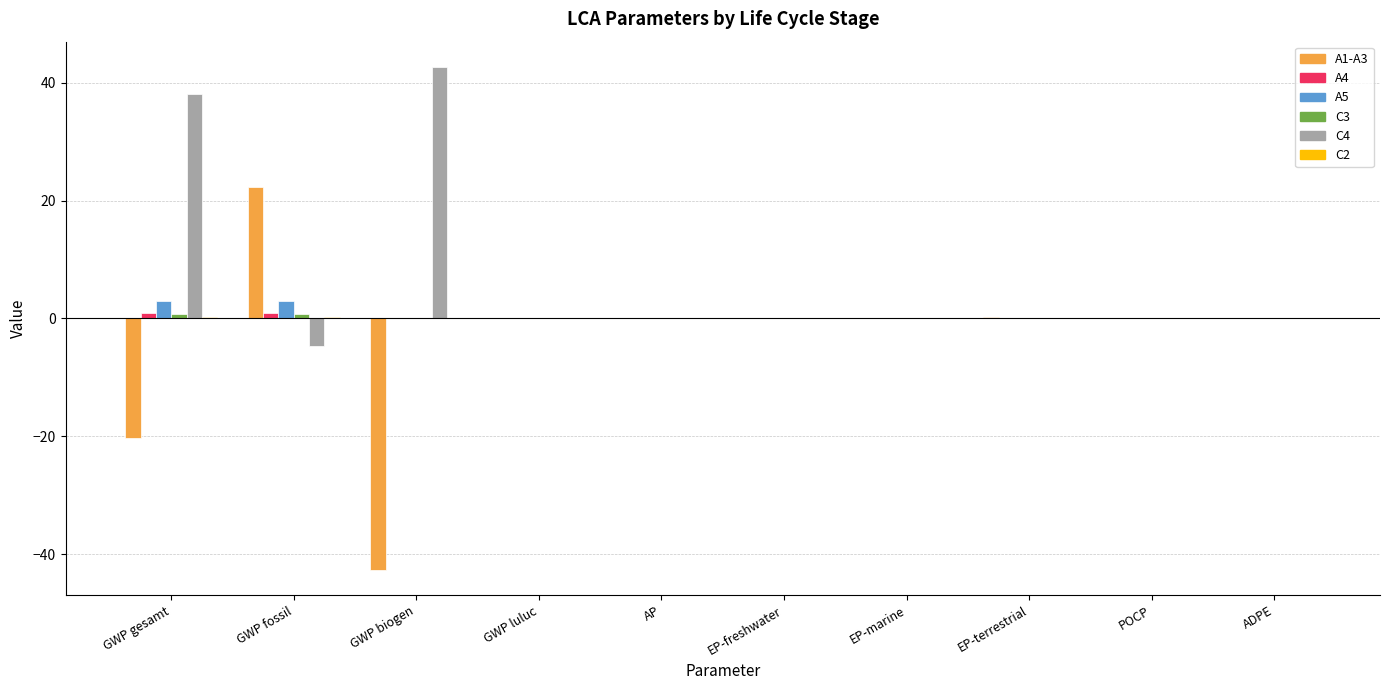

Which series changed the most between GWP fossil and POCP?

A1-A3